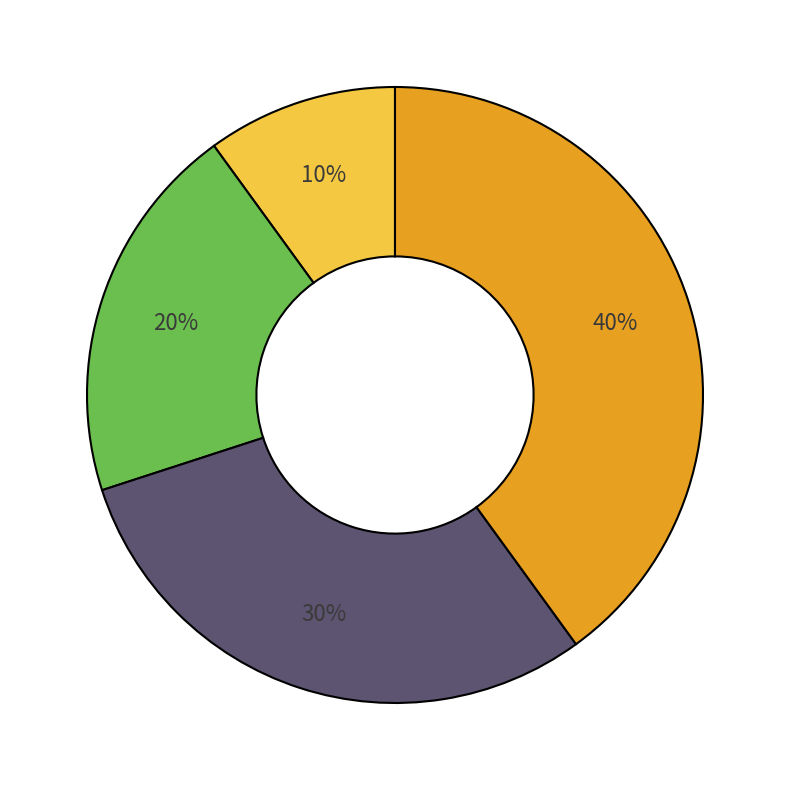

To the nearest percent, what is the average slice percentage?

25%